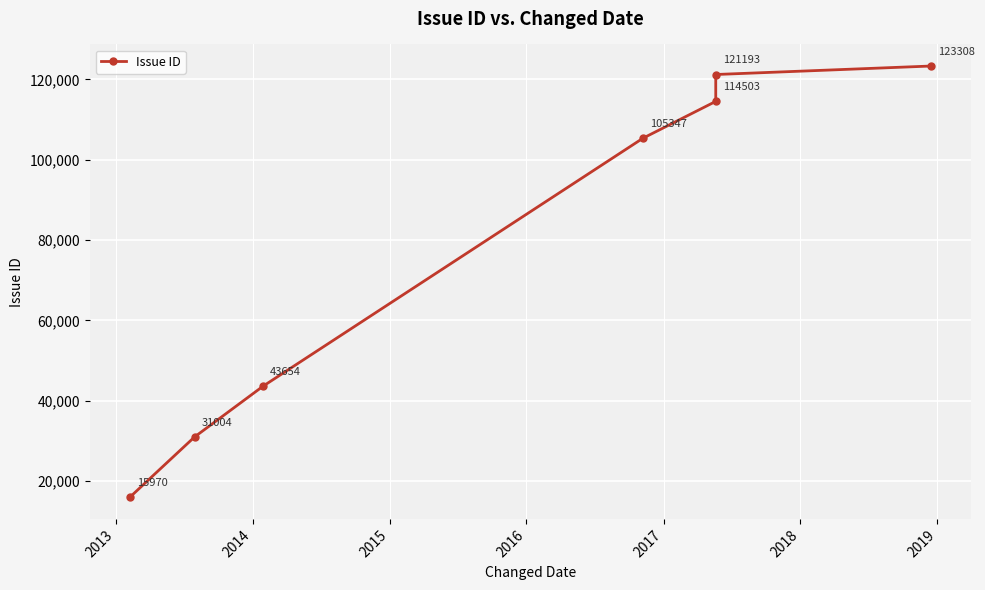

What is the value of the 2nd point from the left?

31004